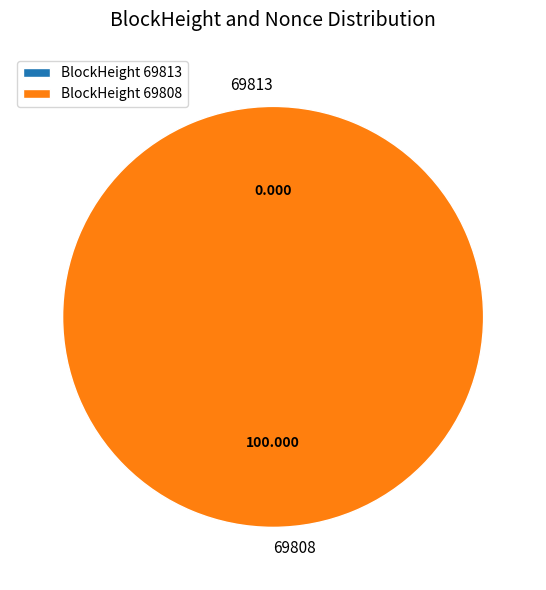

What is the largest slice in the pie chart?

69808